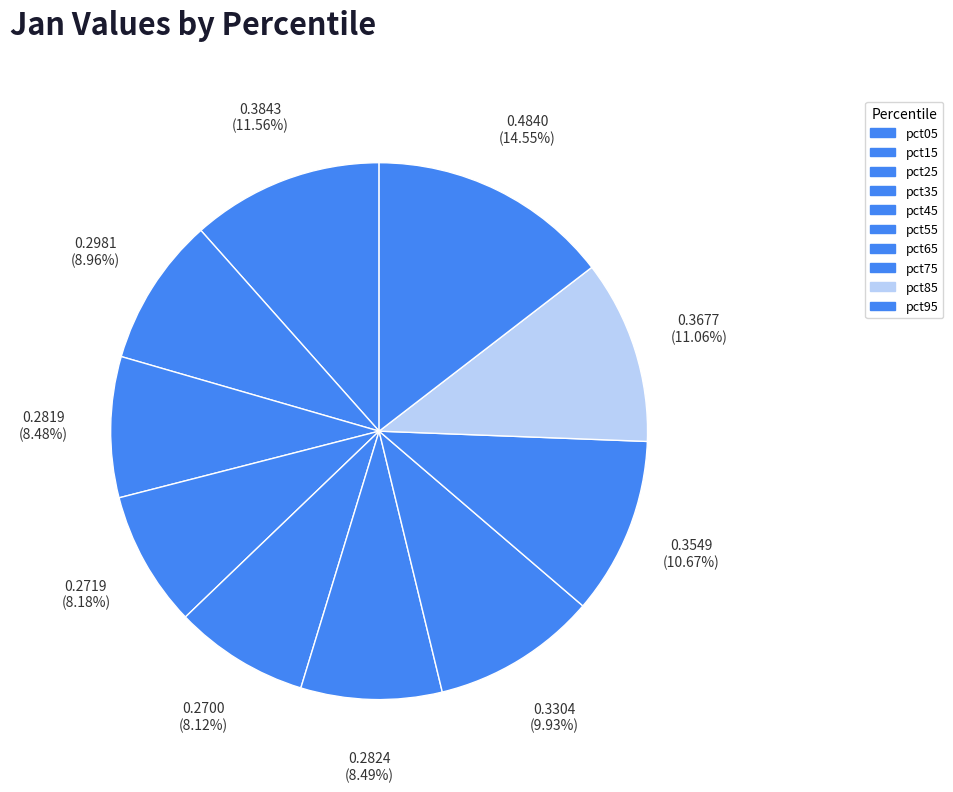

To the nearest percent, what portion does pct65 represent?

10%